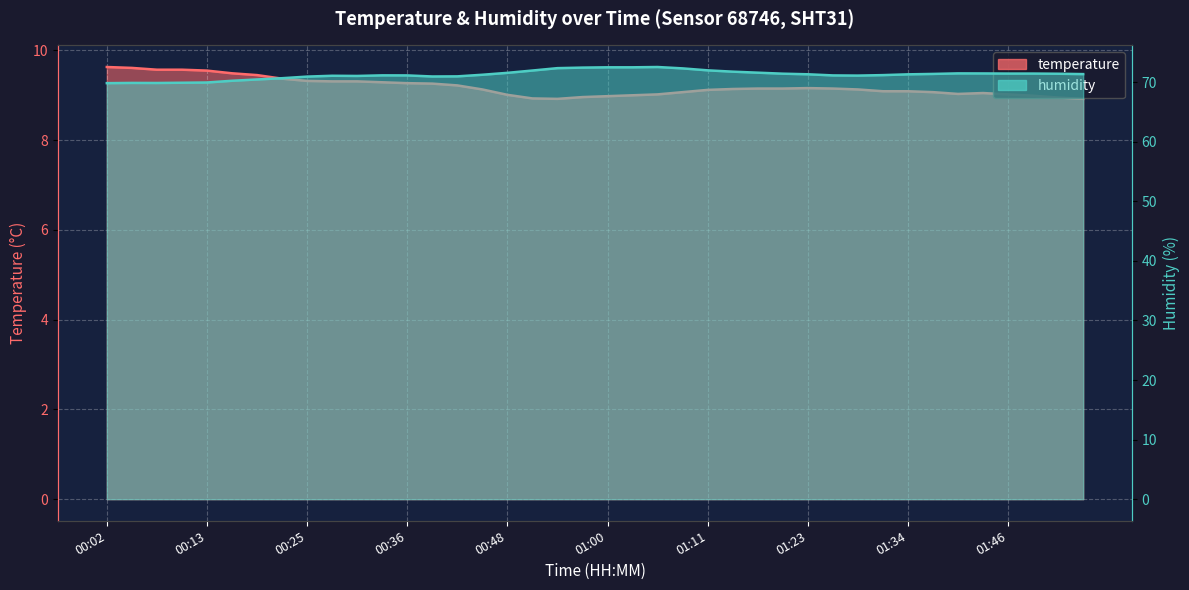

What position from the right is 01:08?

17